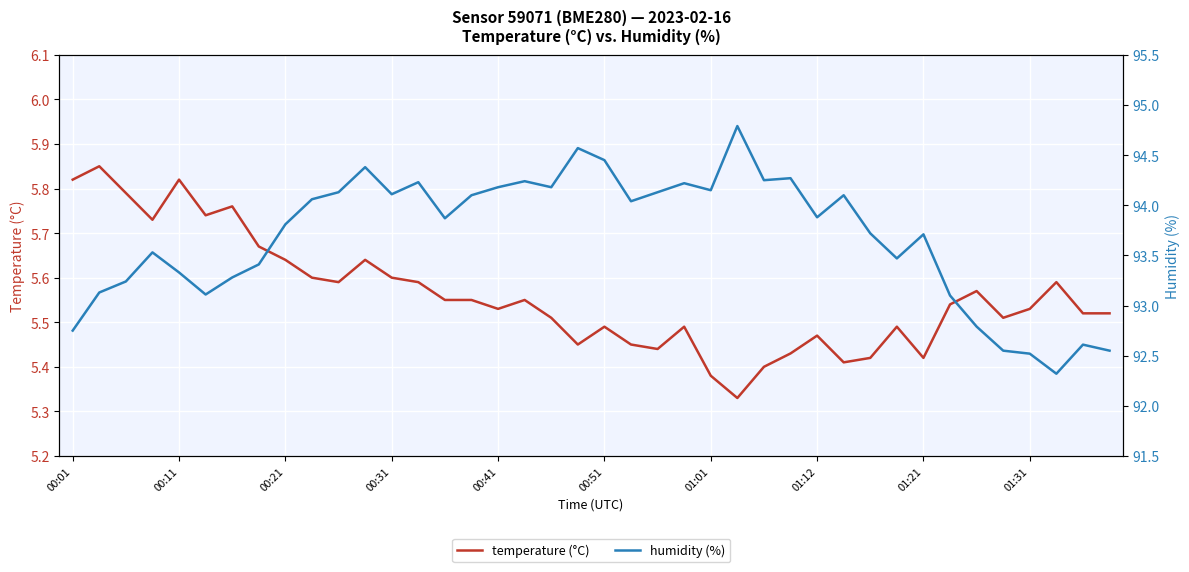

What is the average value of the temperature (°C) series?

5.6